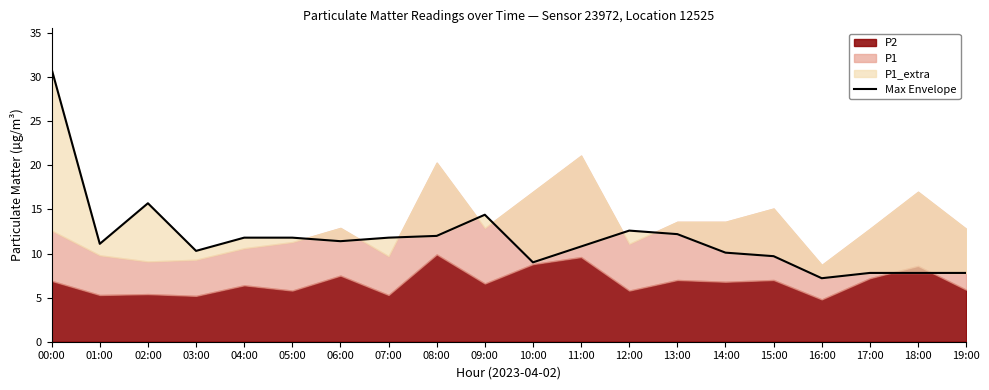

At which category does the chart reach its peak across all series?

00:00